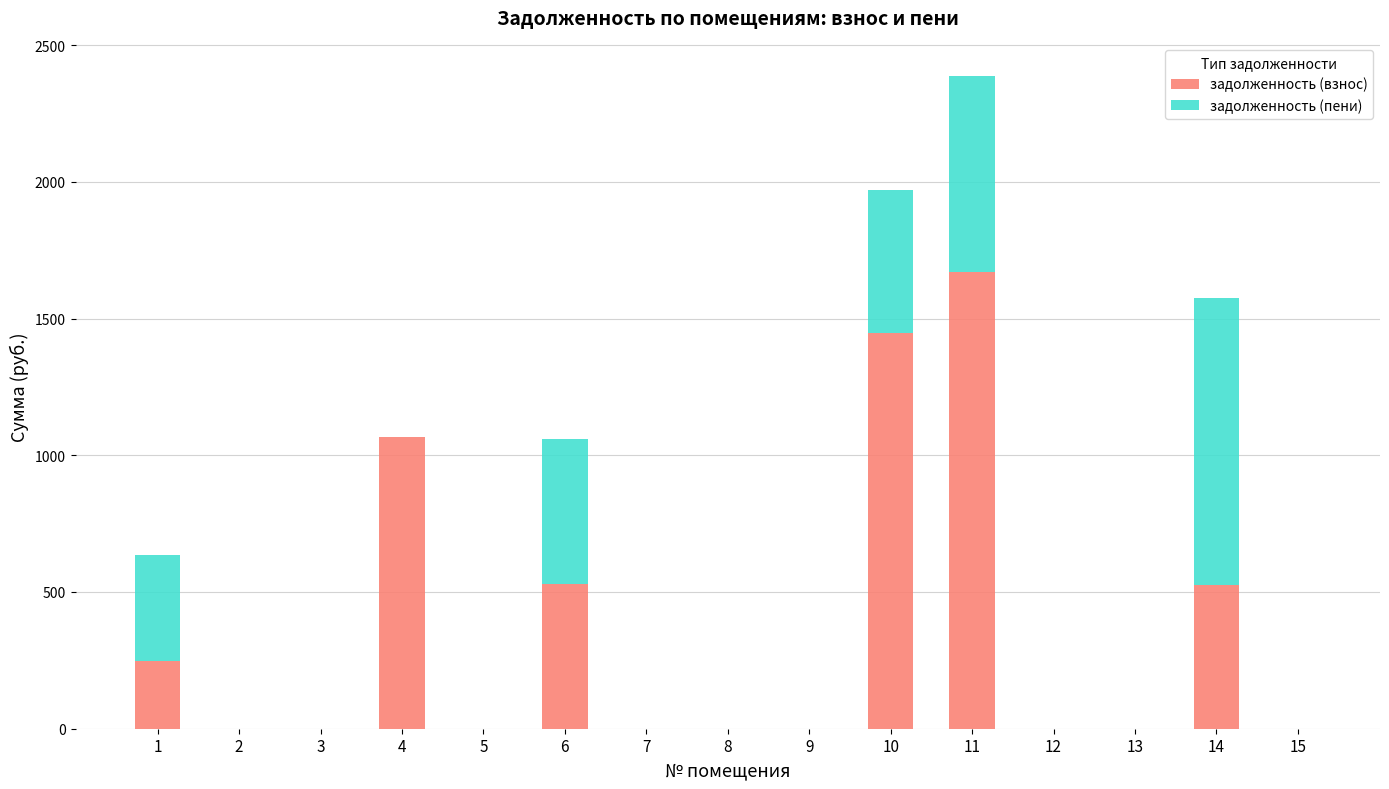

What is the maximum value for задолженность (взнос)?

1671.3